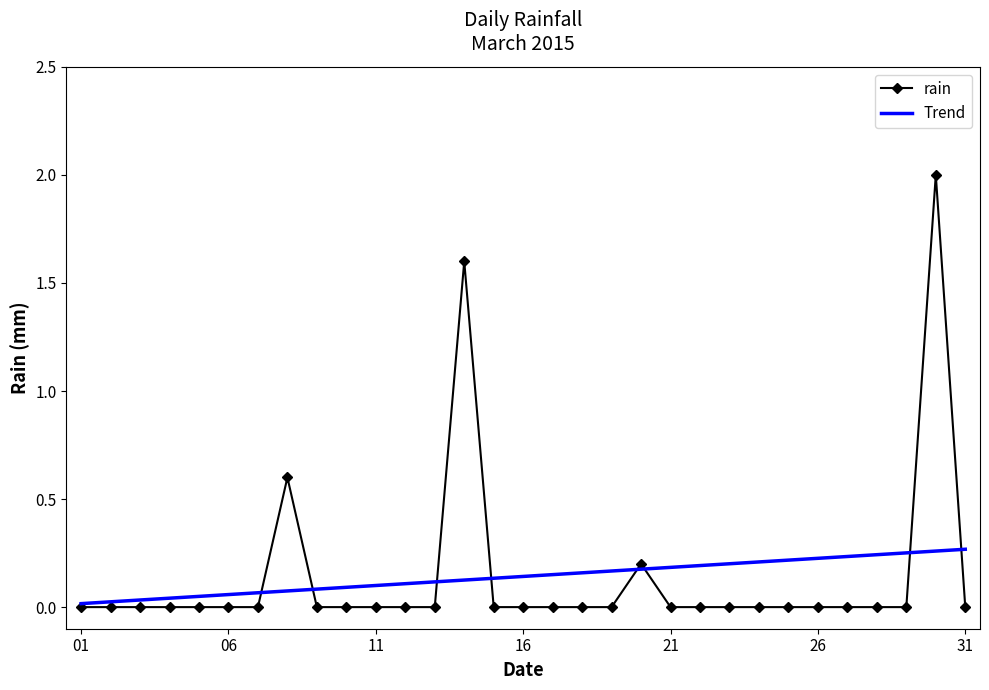

Does the chart have visible grid lines?

No